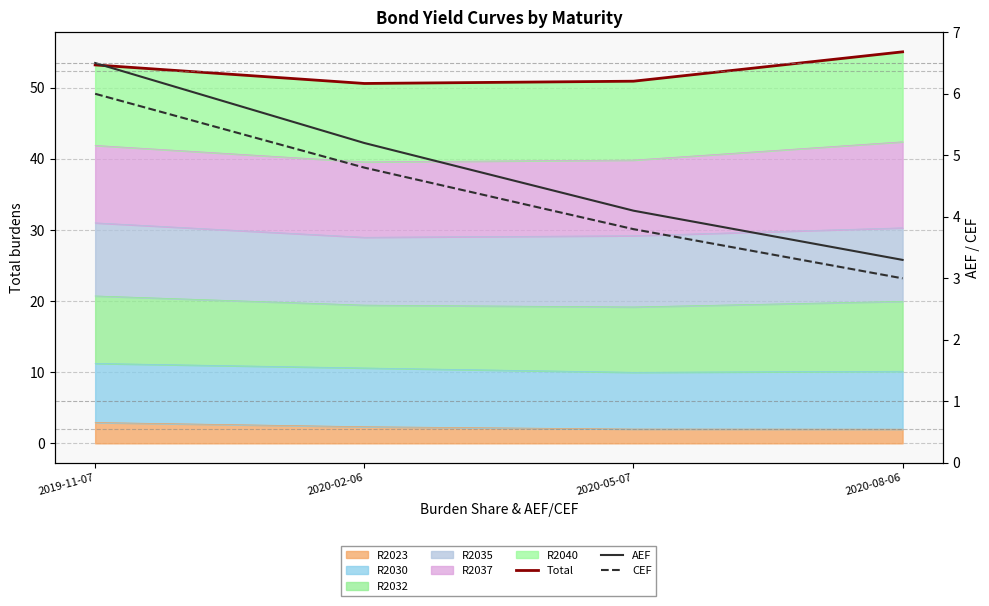

Which series has the widest spread of values?

Total